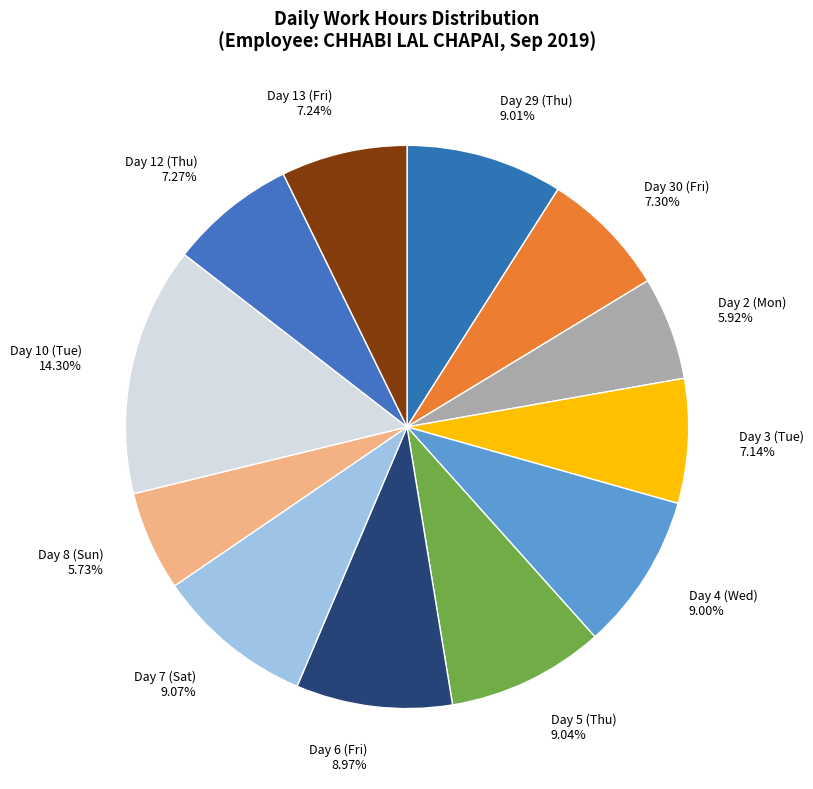

Count the number of slices in the pie.

12